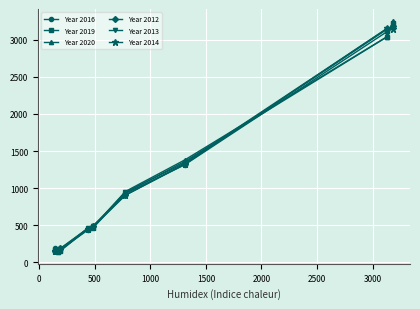

True or false: Year 2019 has more than 2 points higher than both neighbors.

False